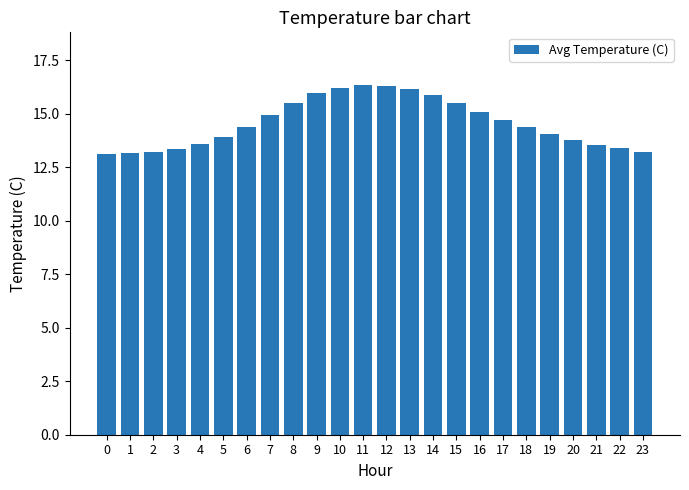

Is it true that the value at 19 is 18.8?

False